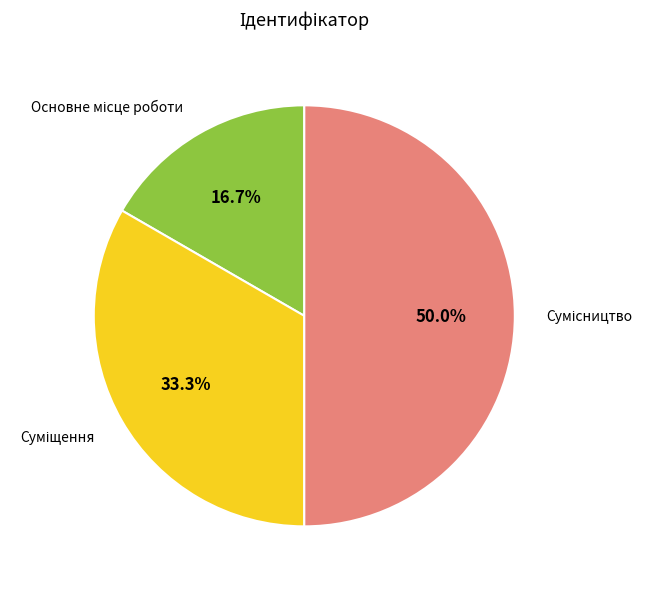

Count the number of slices in the pie.

3